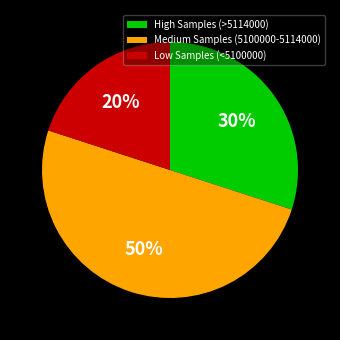

Approximately how many times larger is the value at Low Samples (<5100000) compared to High Samples (>5114000)?

0.7